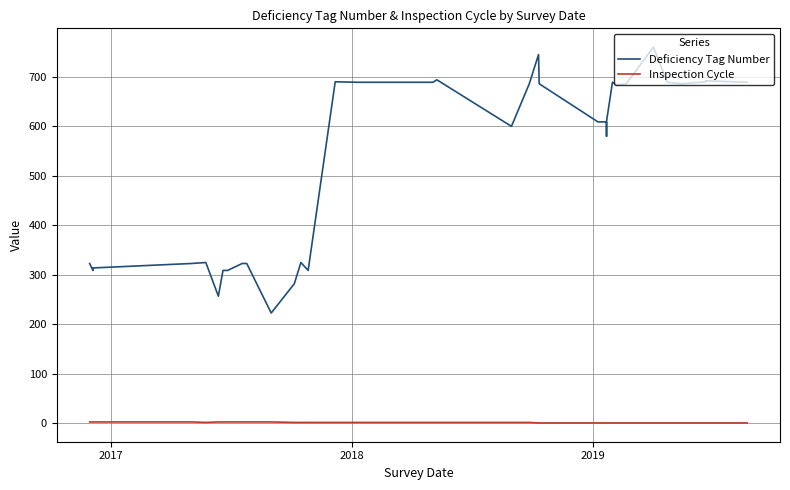

How many data points in Deficiency Tag Number are above 684?

19